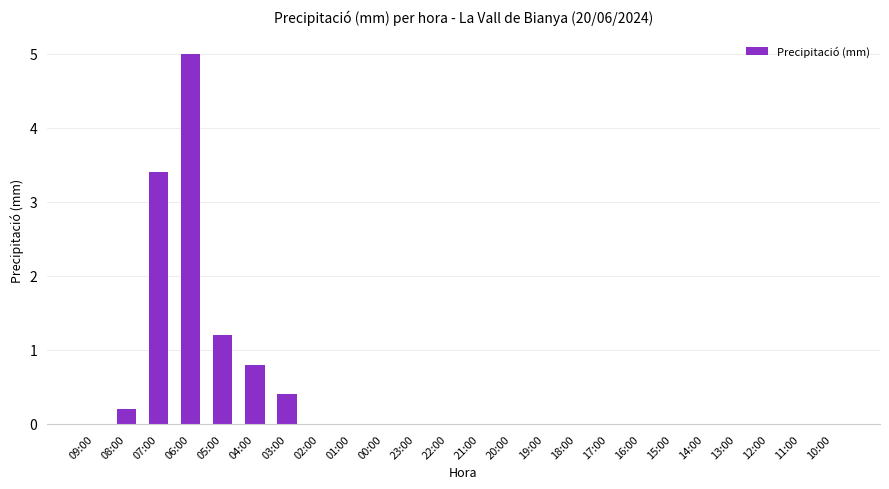

How many series are shown in this chart?

1